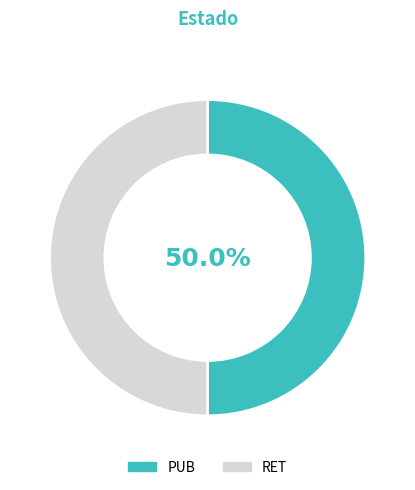

Is it true that RET is 50% of the pie?

True